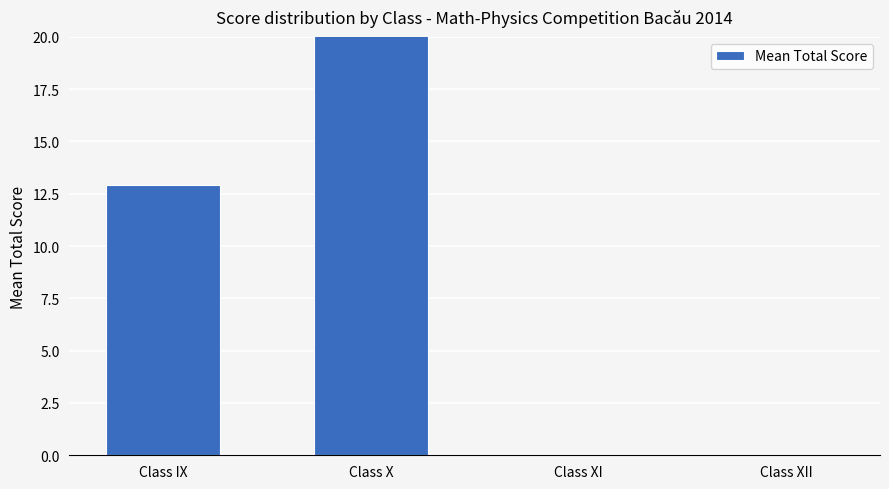

What is the change in value from Class IX to Class XI?

-12.9